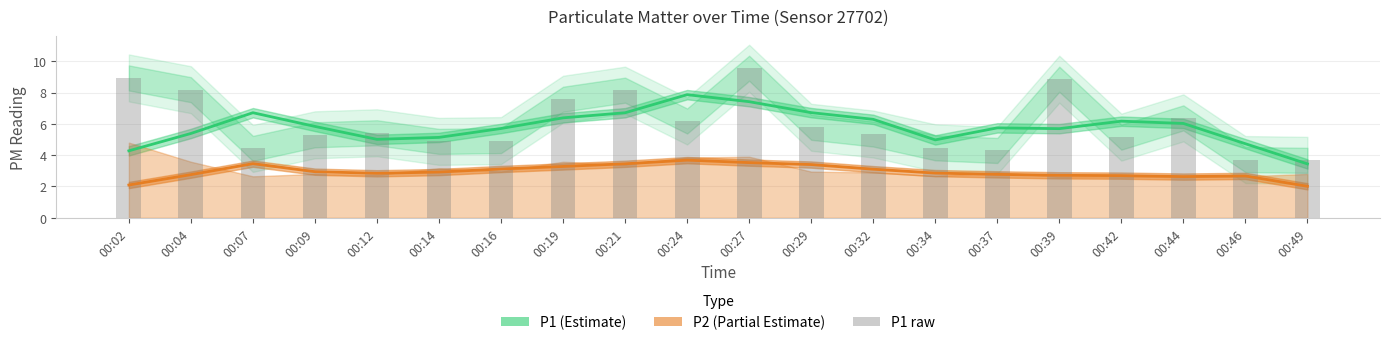

What are all the series names shown in the legend?

P1, P2, P1 raw